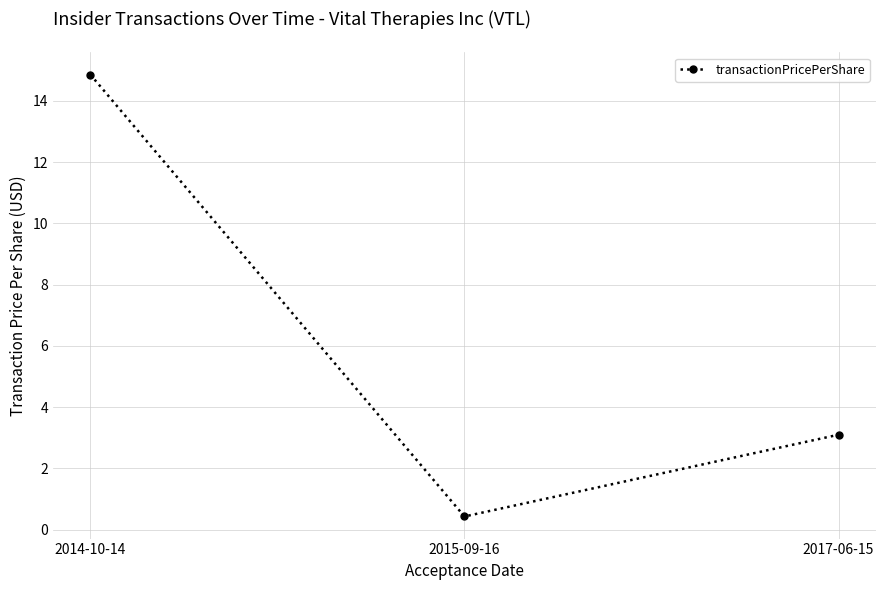

What is the difference between the values at 2015-09-16 and 2014-10-14?

14.4